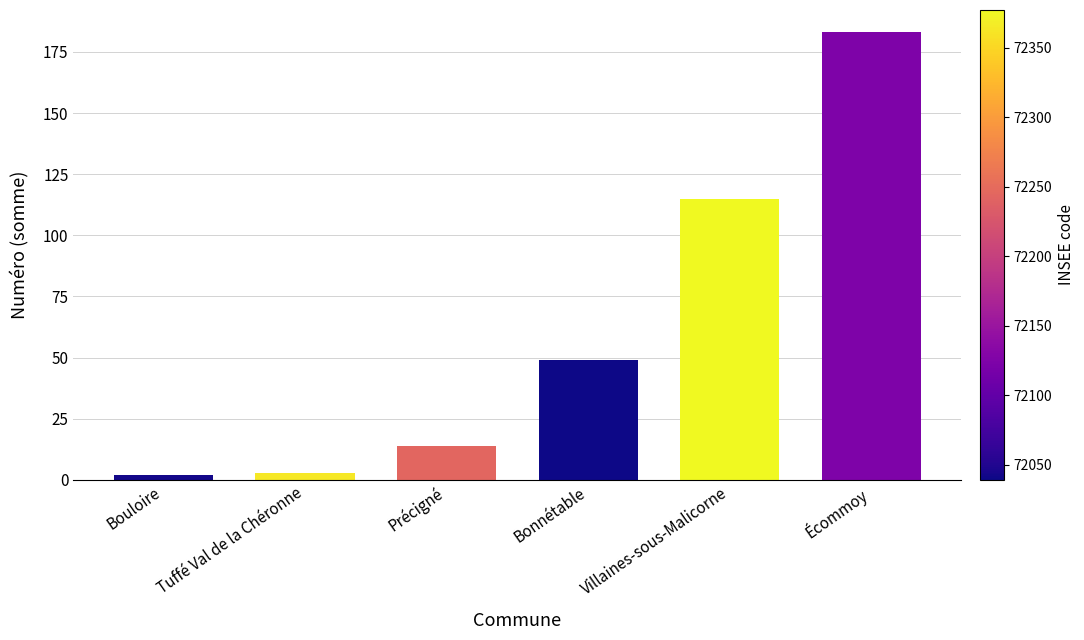

Are the bars horizontal?

No